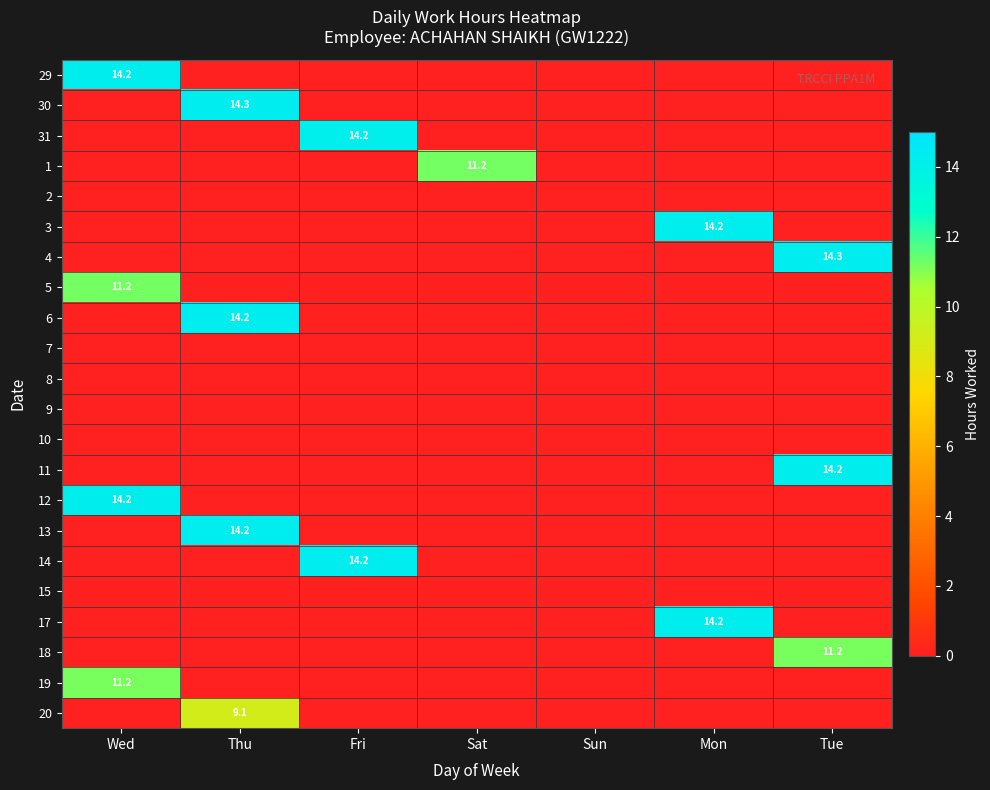

What is the spread (max minus min) of values at Sat?

11.2